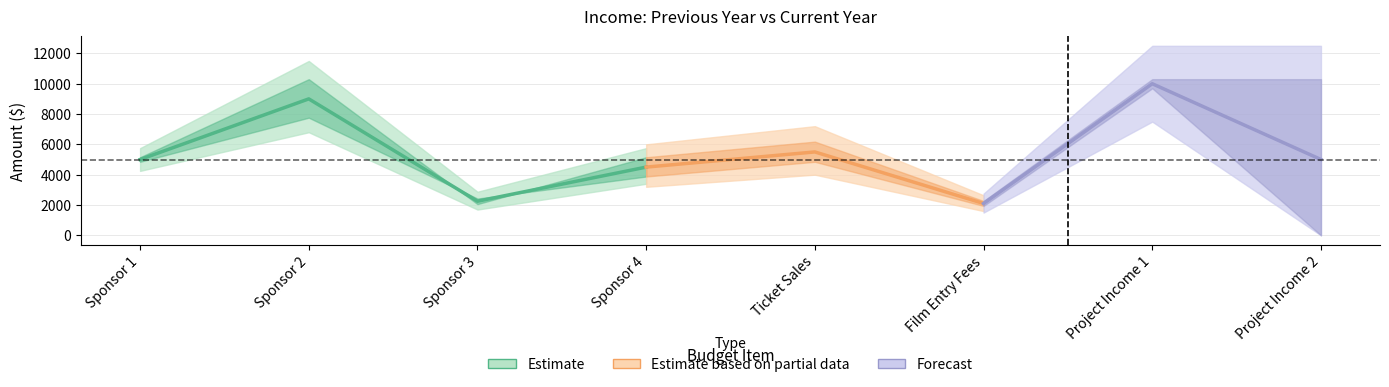

At which category does curr_cash reach its first local valley?

Sponsor 3